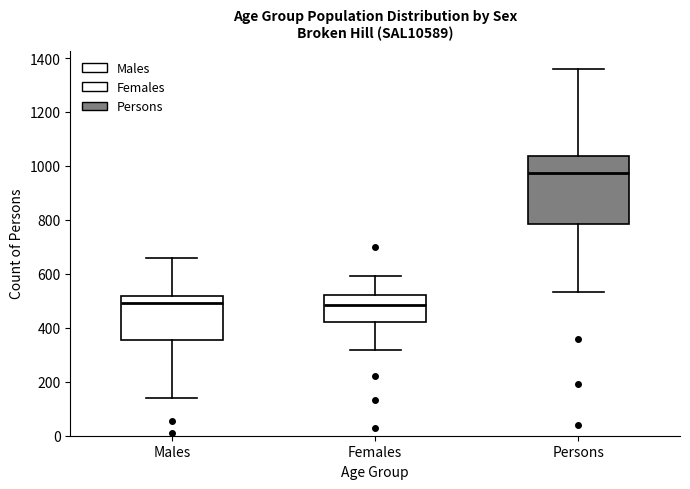

Where does the upper whisker of the box for Females end on the y-axis? The values are not printed on the chart, so give them approximately, as read against the axis.

600